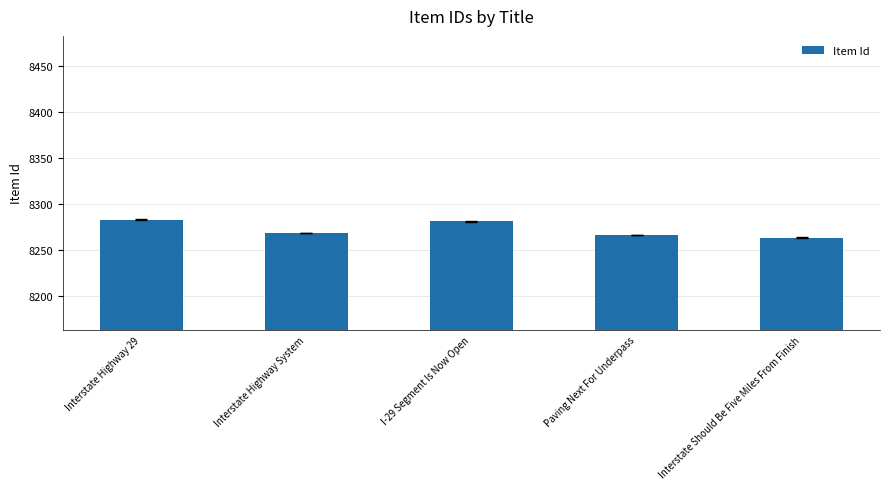

What is the minimum value shown in the chart?

8263